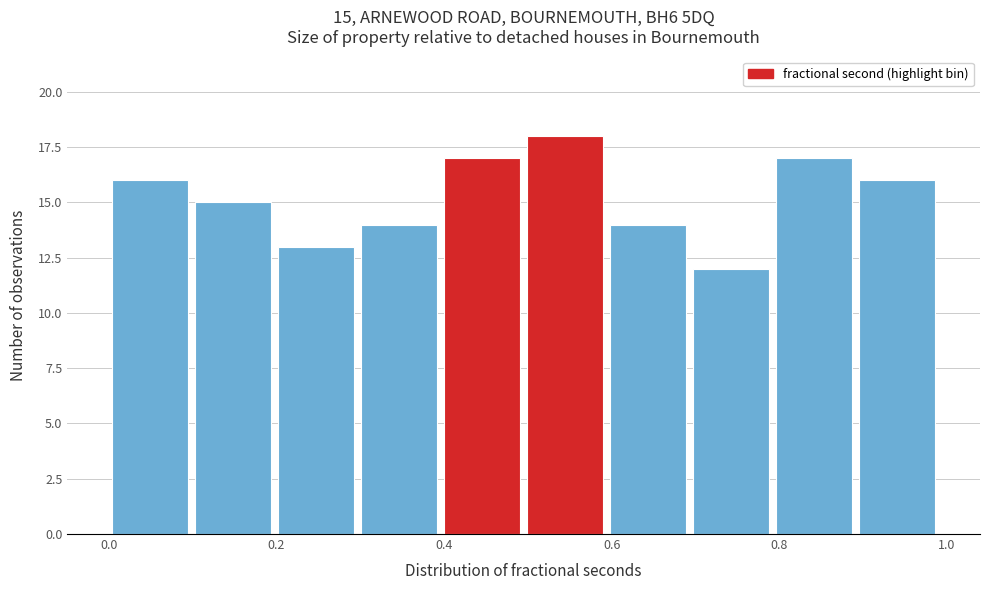

Which range on the x-axis has the tallest bar?

0.5 to 0.6